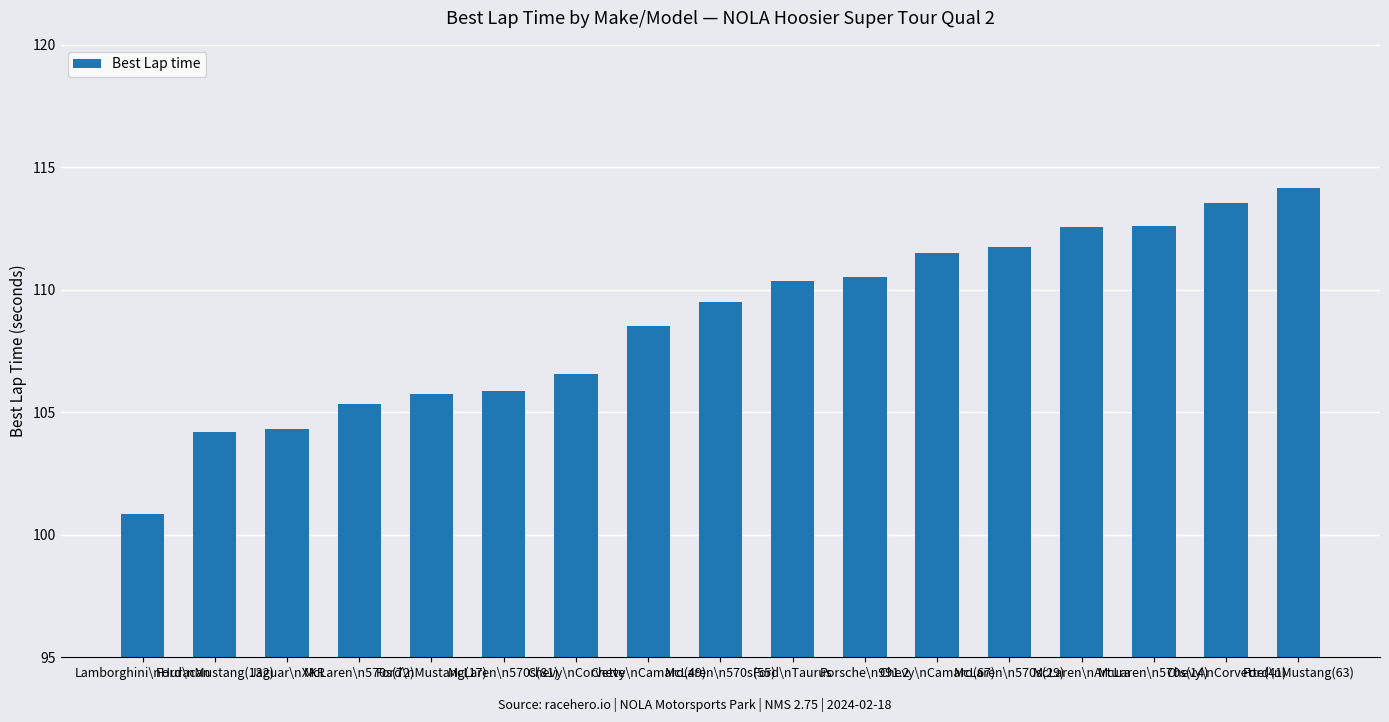

Count the number of categories in the chart.

17